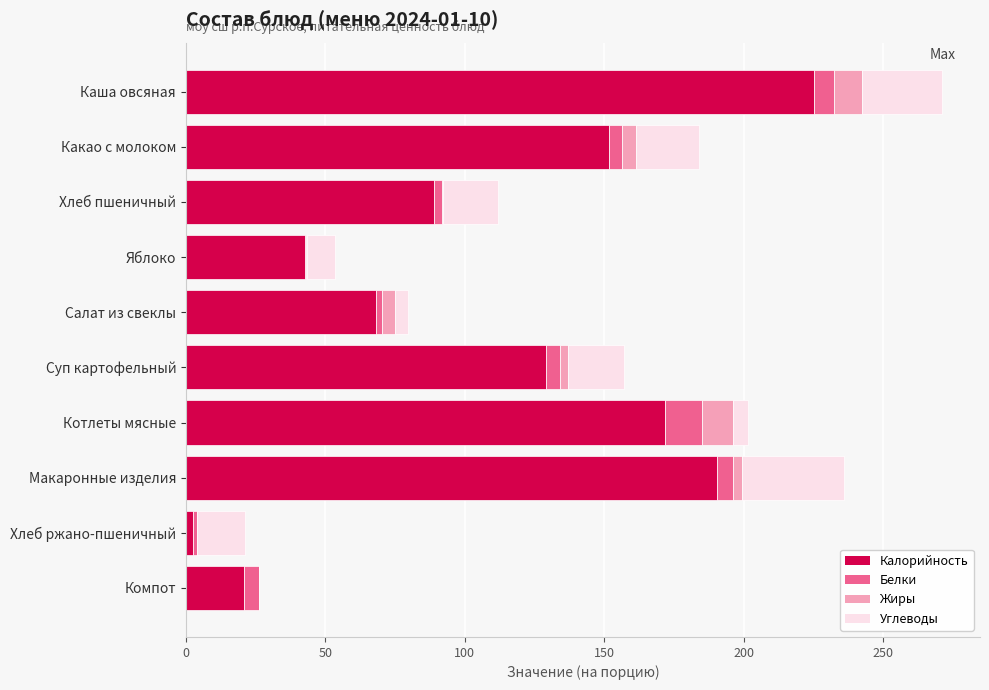

What is the approximate value of Калорийность at Каша овсяная?

225.2